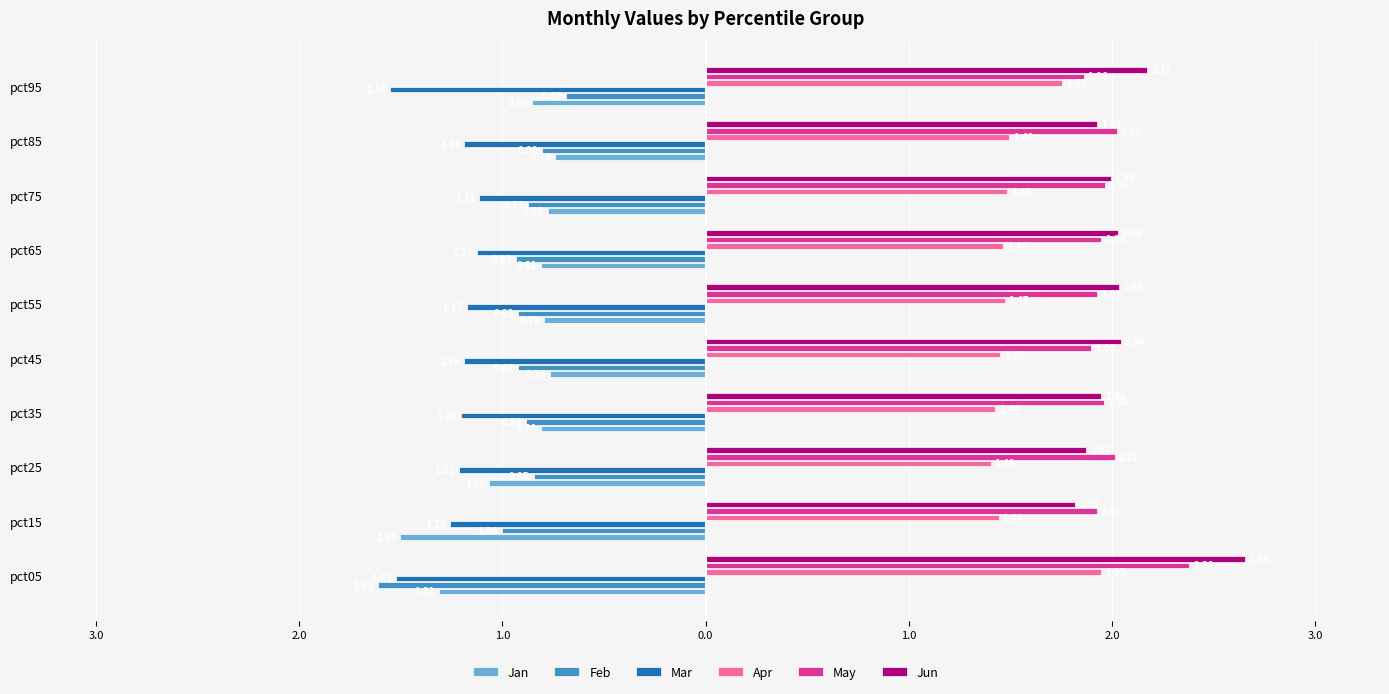

What are all the series names shown in the legend?

Jan, Feb, Mar, Apr, May, Jun